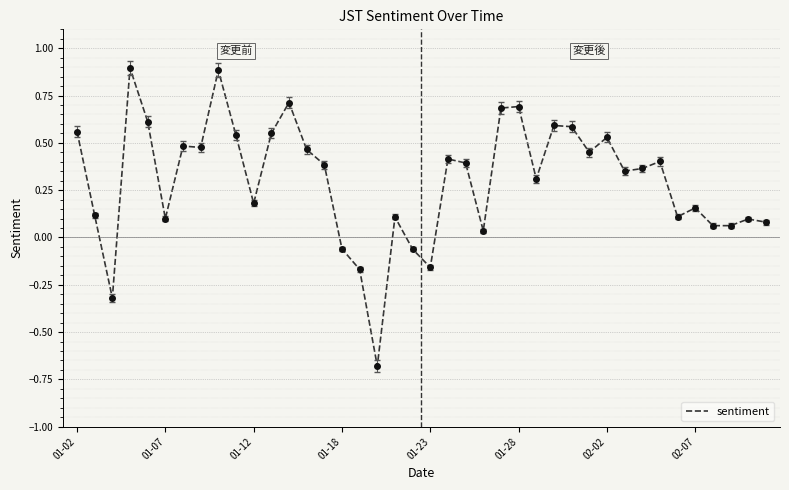

What is the smallest value displayed?

-0.7